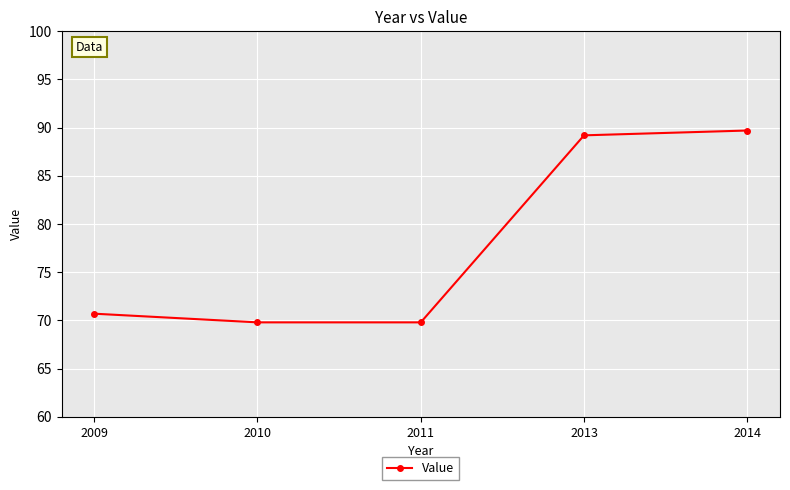

How many data points are less than 70?

2